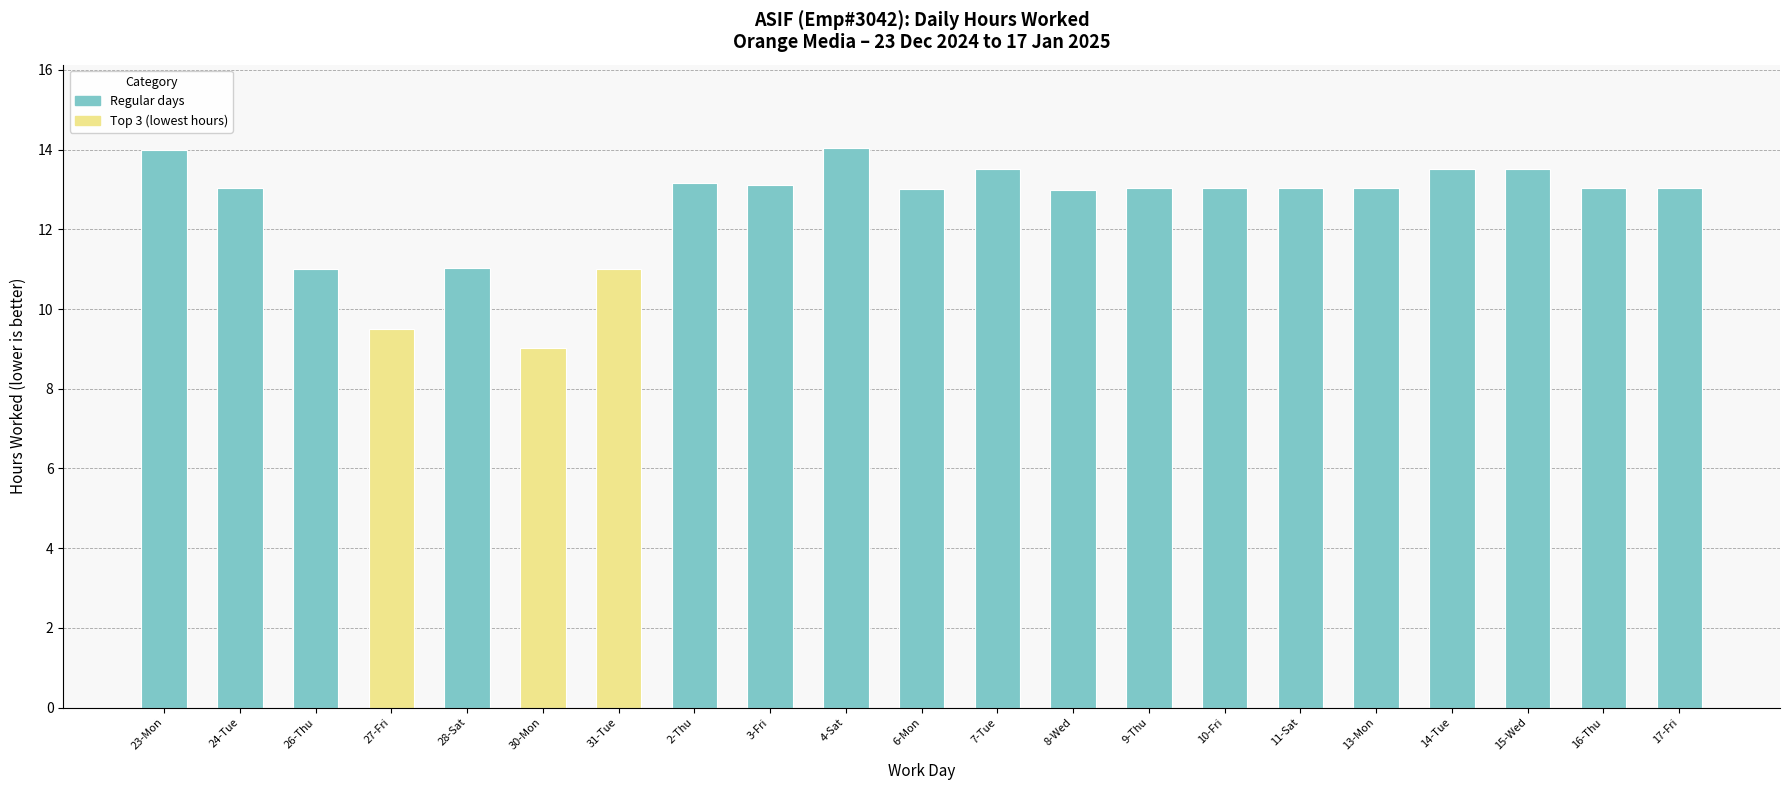

What is the change in value from 3-Fri to 14-Tue?

+0.4